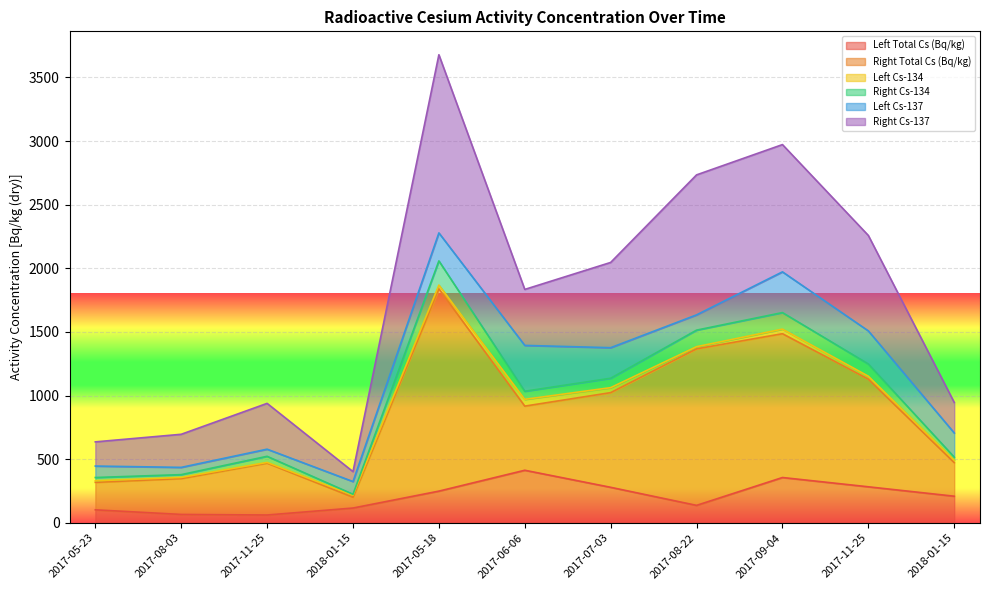

What are all the series names shown in the legend?

Left Total Cs (Bq/kg), Right Total Cs (Bq/kg), Left Cs-134, Right Cs-134, Left Cs-137, Right Cs-137